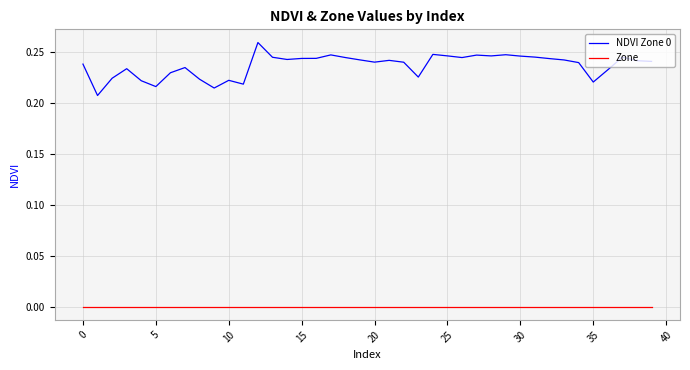

What is the sum of all NDVI Zone 0 values?

9.5